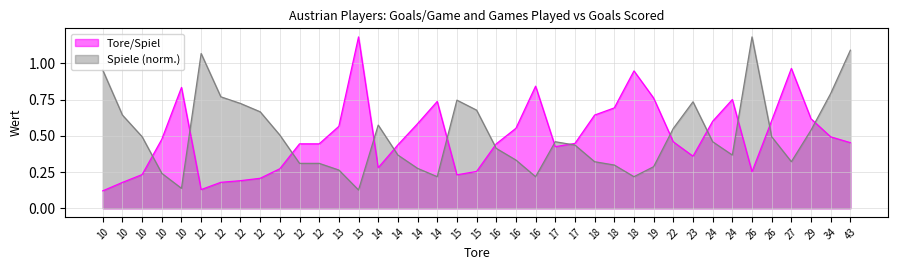

Which series has the largest range (max minus min)?

Tore/Spiel